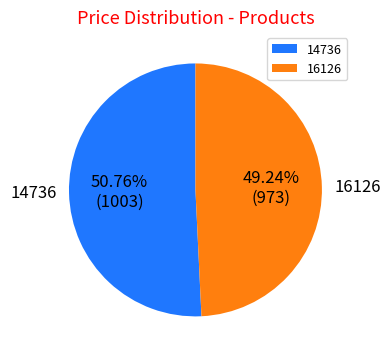

How many slices are in this pie chart?

2